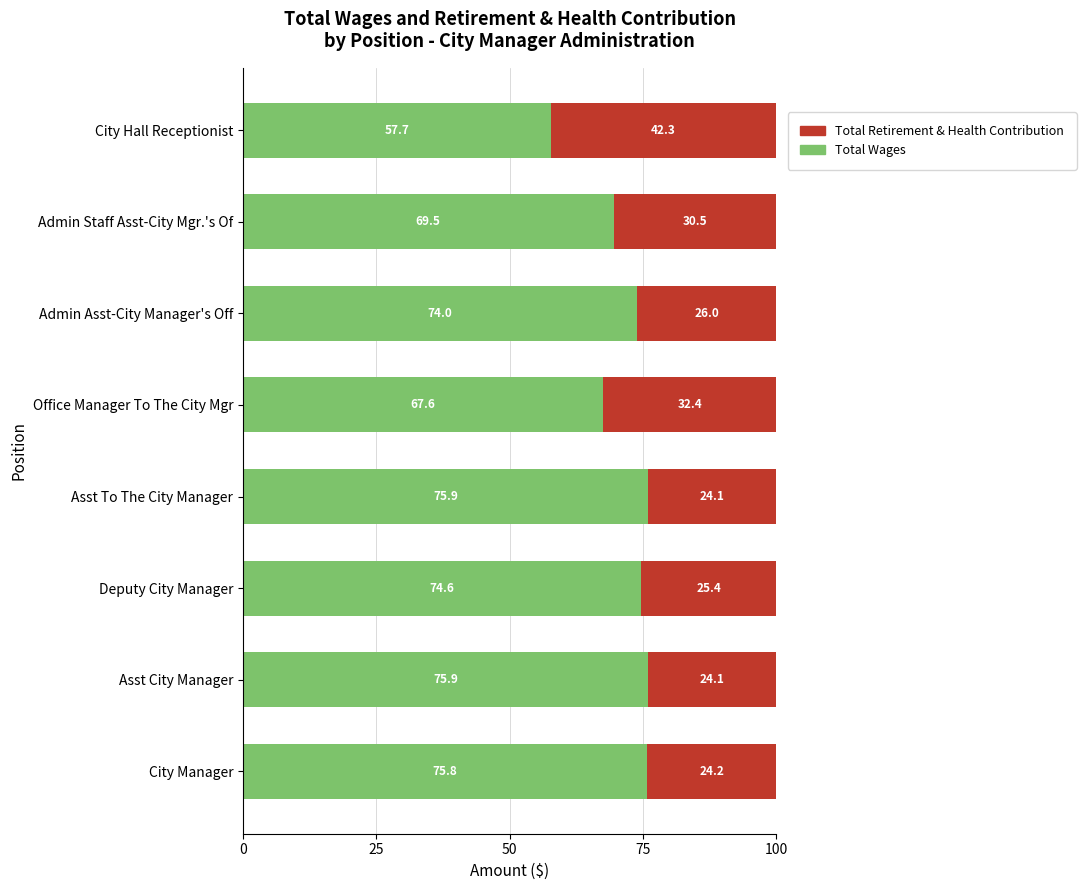

Is it true that Total Wages equals 33.5 at Asst City Manager?

False